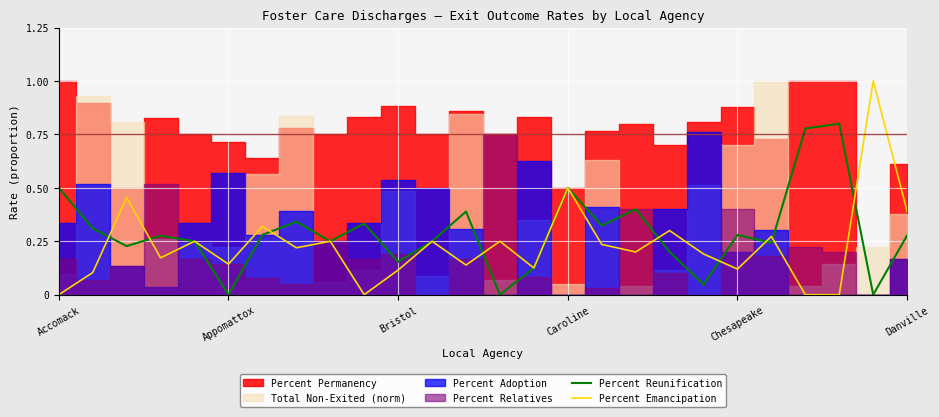

What is the difference between the Percent Emancipation values at 19 and 9?

0.2